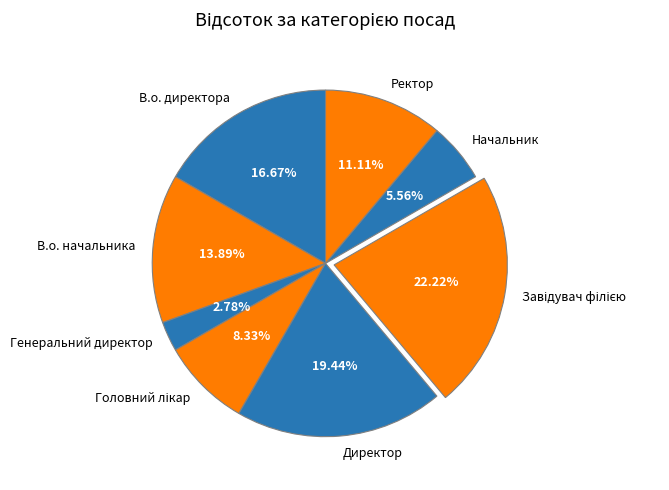

Combined, do Ректор and В.о. директора account for over 50%?

No